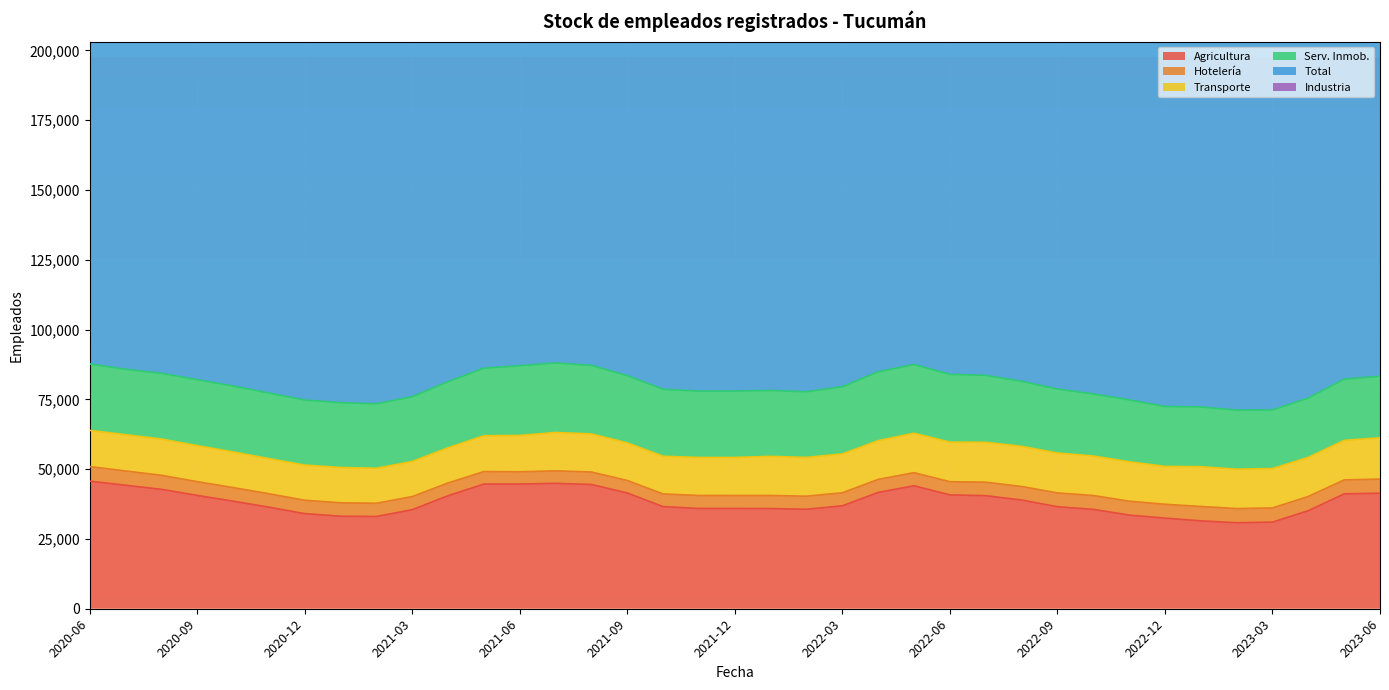

True or false: Agricultura and Industria intersect in this chart.

False